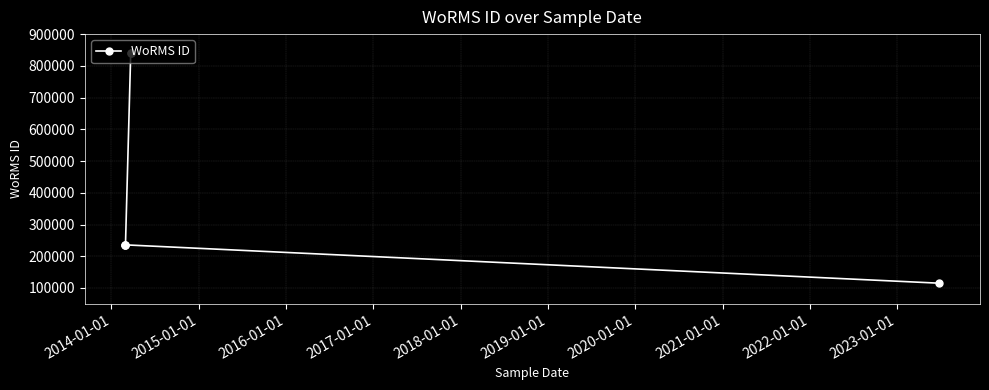

Is this an area chart (filled region under the line)?

No